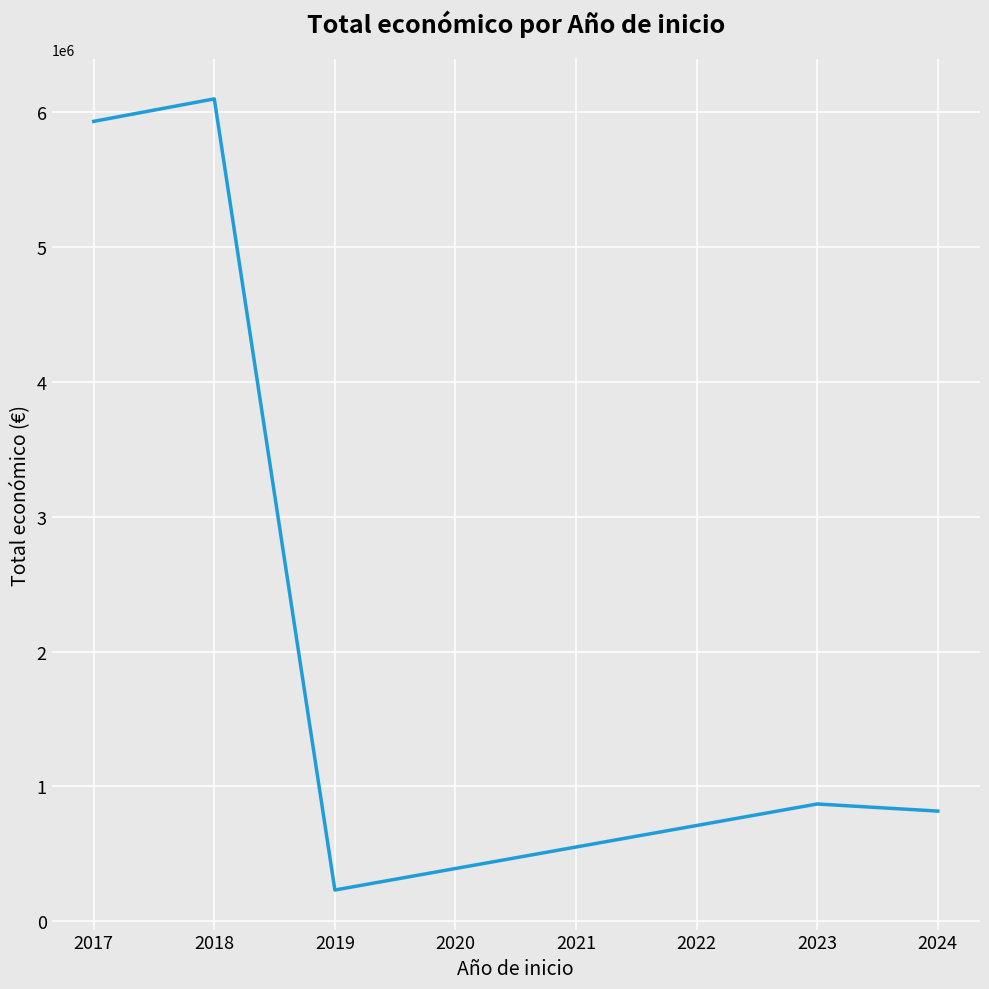

Reading left to right, what are all the values shown in this chart?

5930502	6097171	232189	869982	817324